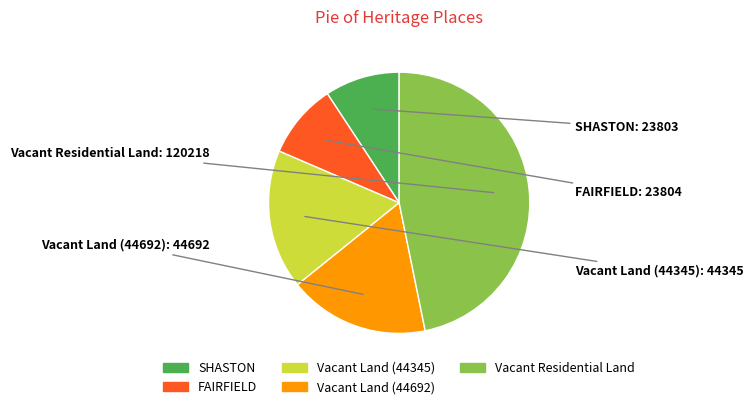

Is there any slice that represents more than half of the pie?

No